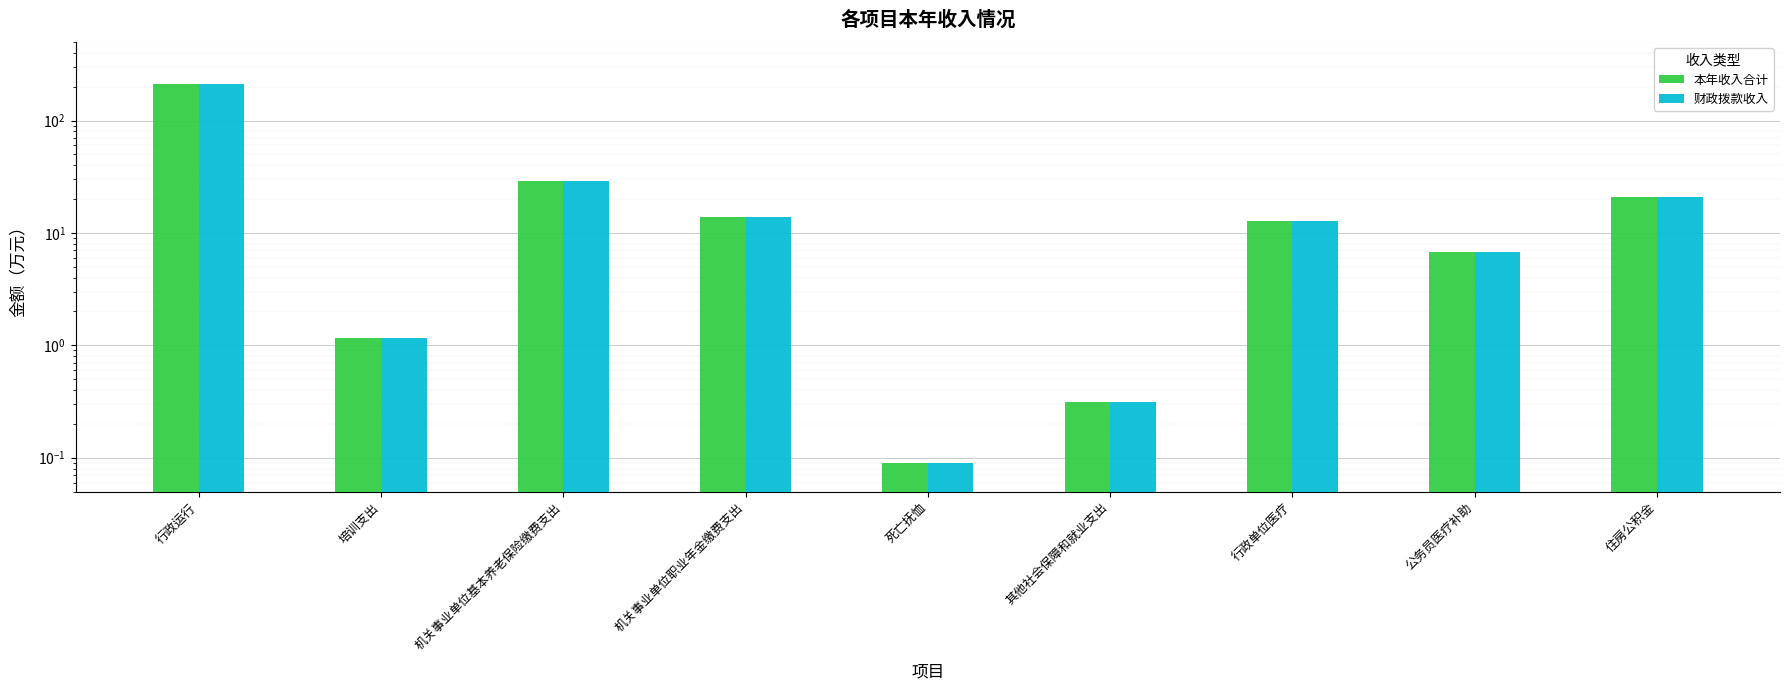

What position from the right is 住房公积金?

1